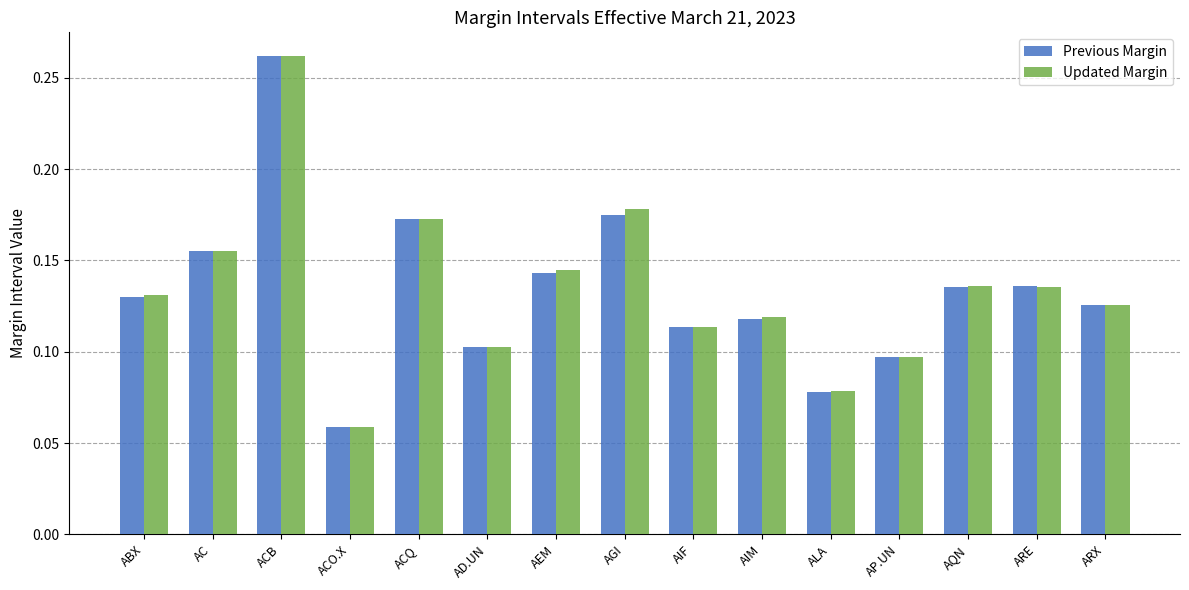

Rank the series at AGI from lowest to highest value.

Previous Margin, Updated Margin